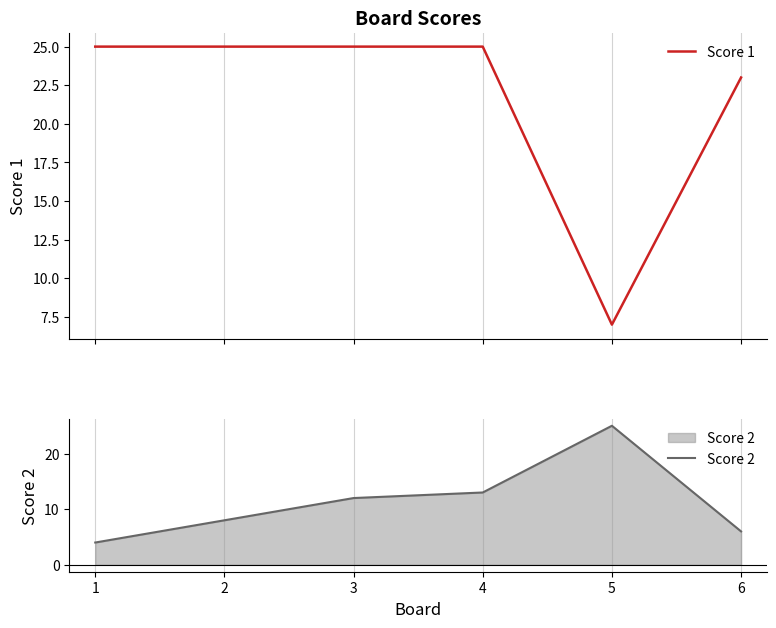

What is the average value of the Score 1 series?

22